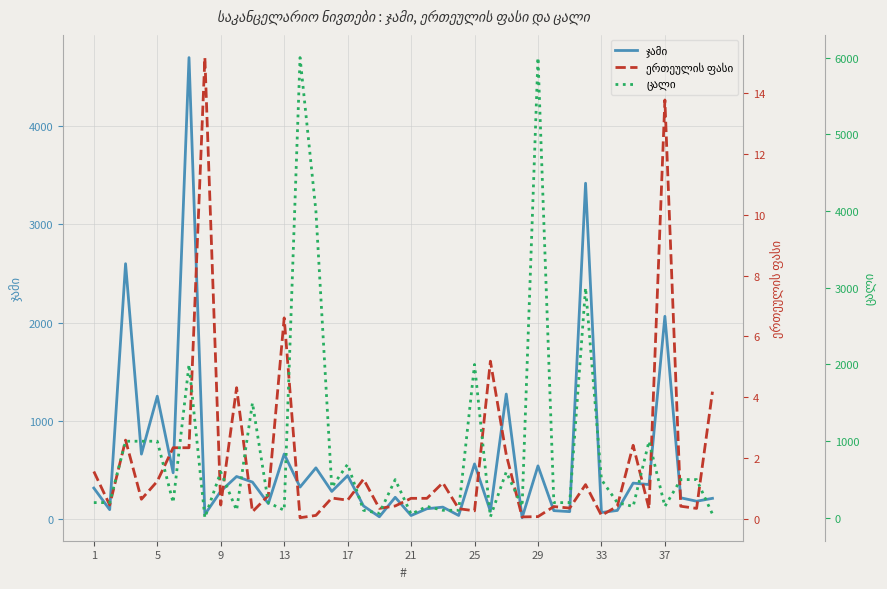

True or false: ერთეულის ფასი and ცალი intersect in this chart.

True